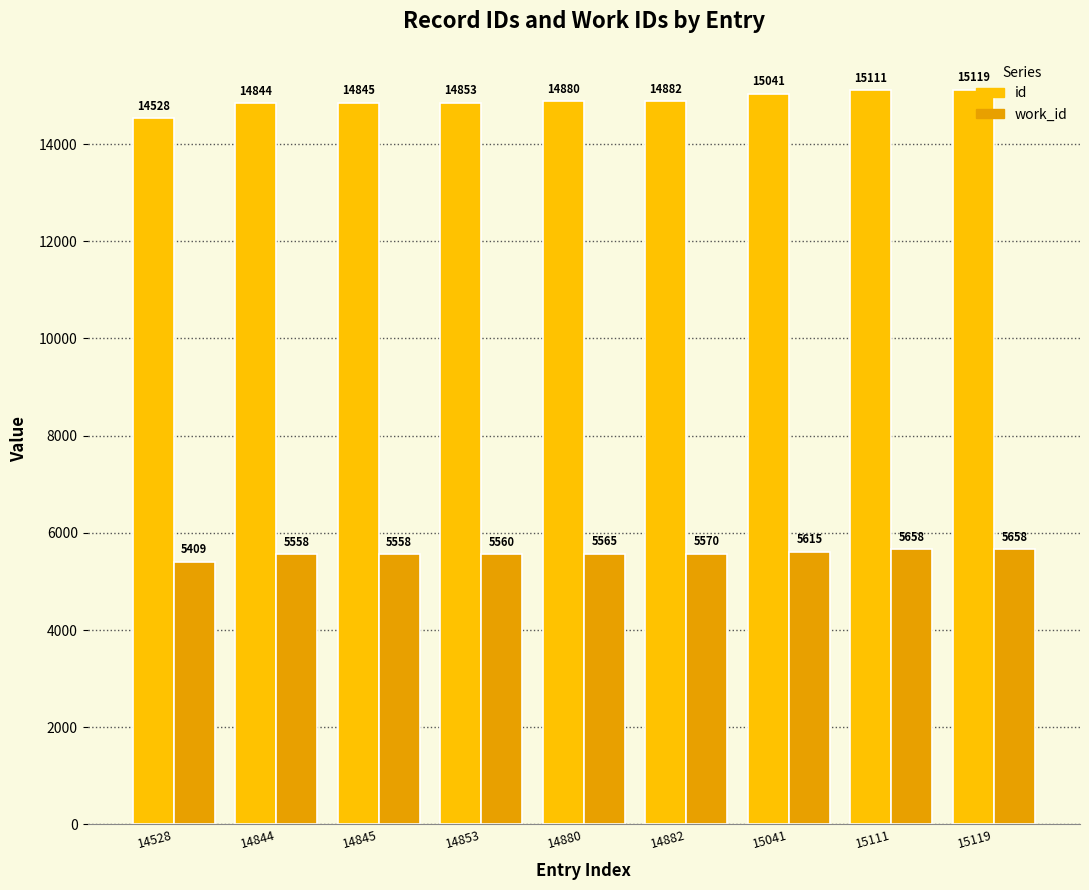

What is the difference between the highest and lowest values at 14882?

9312